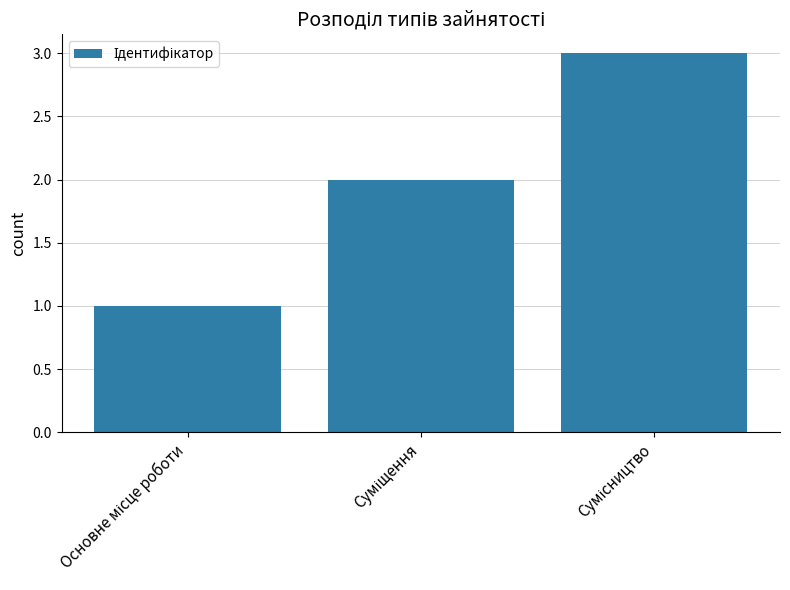

How many values are between 1 and 3?

3